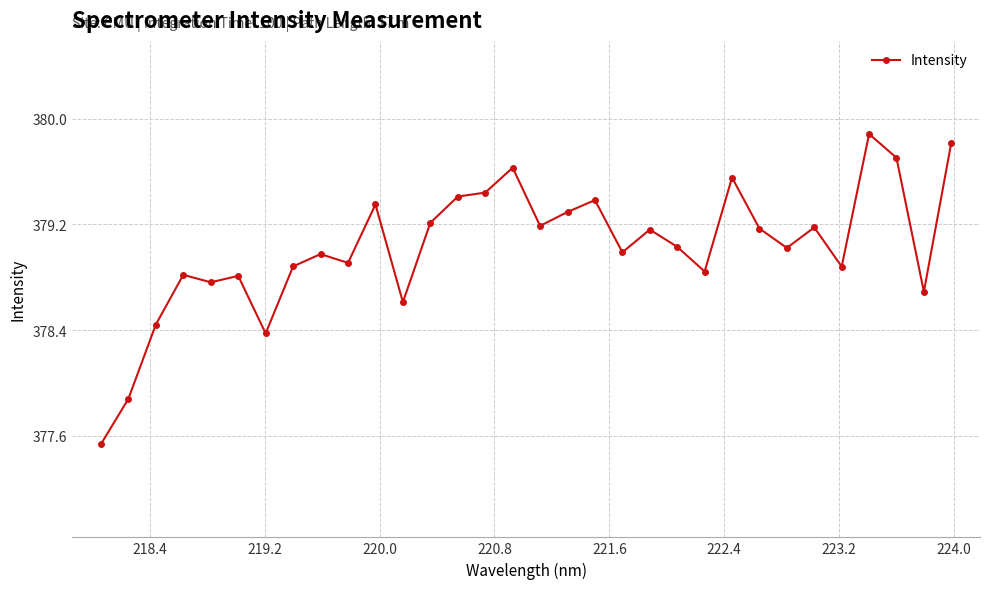

What is the sum of all values?

12128.8